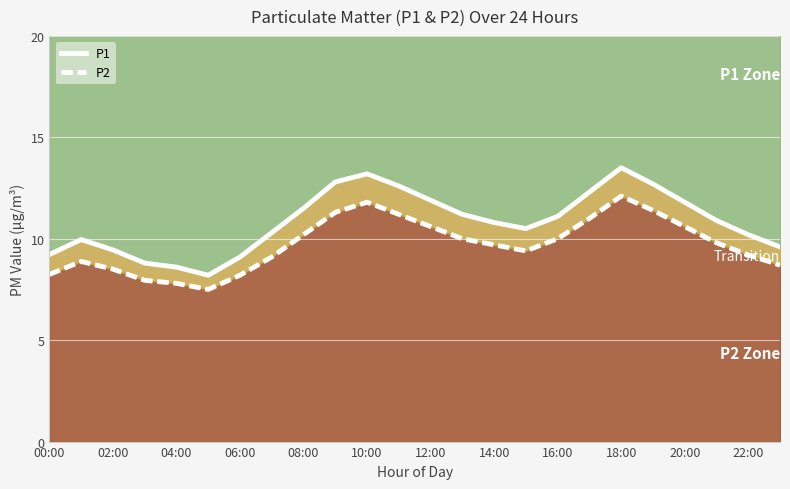

What is the average value of the P2 series?

9.7